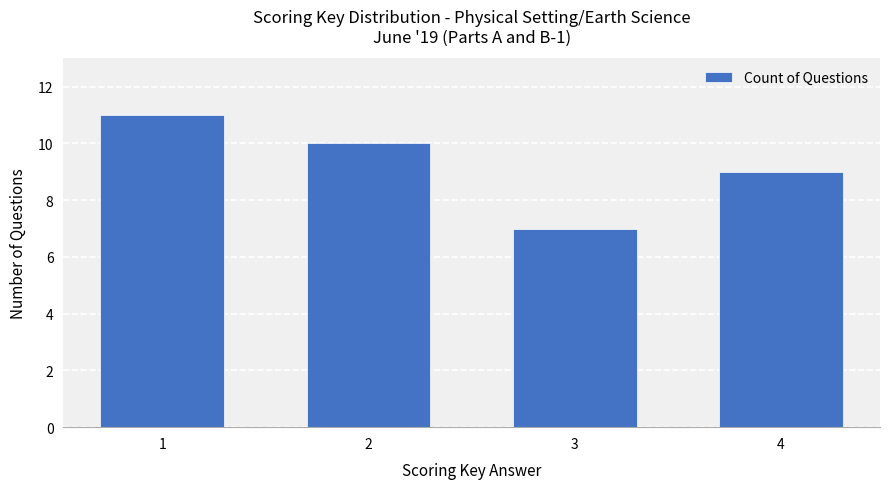

What is the change in value from 1 to 3?

-4